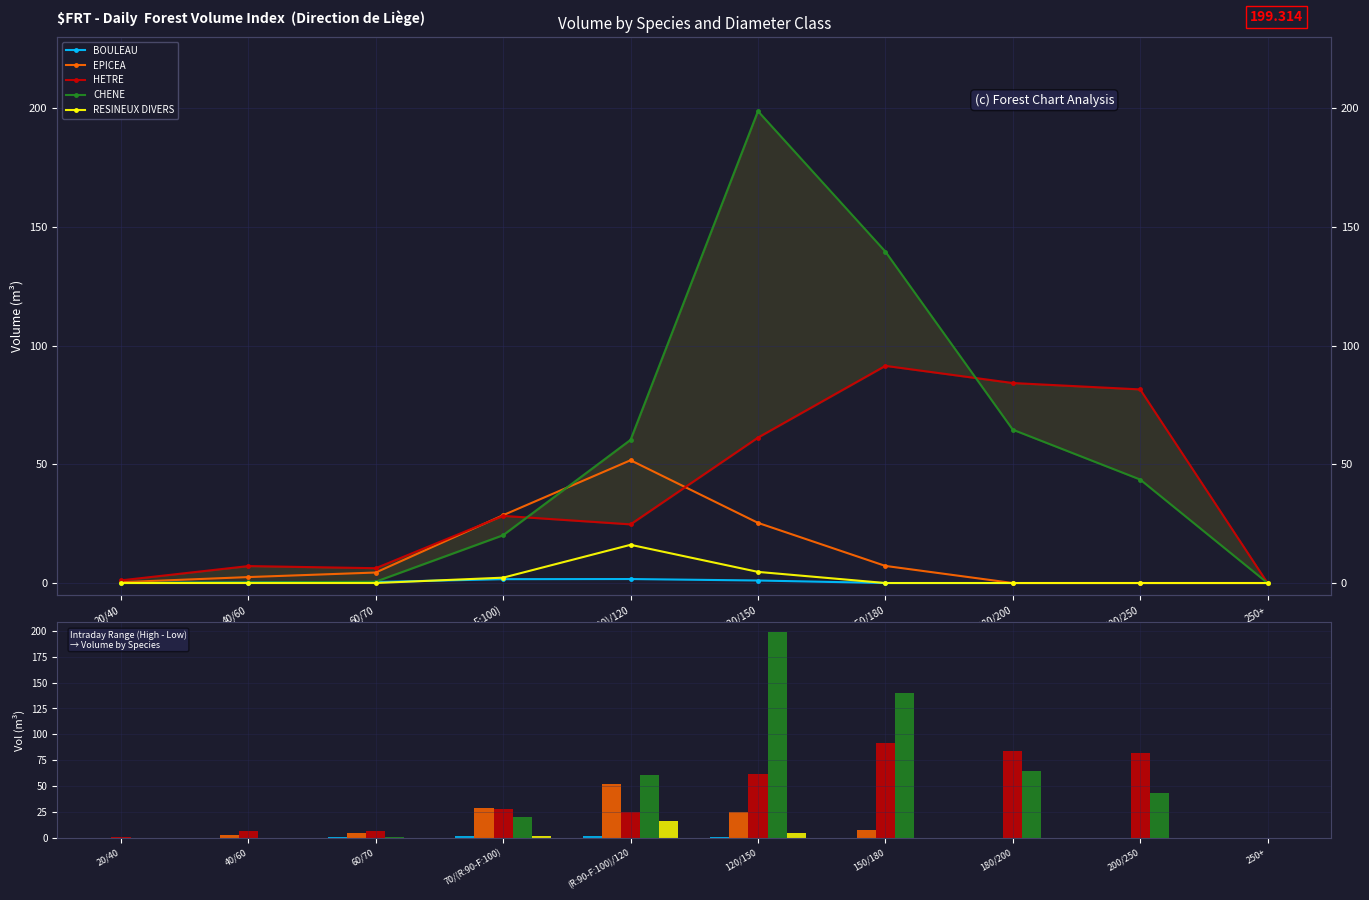

The value of RESINEUX DIVERS at 200/250 is -6.3. True or false?

False